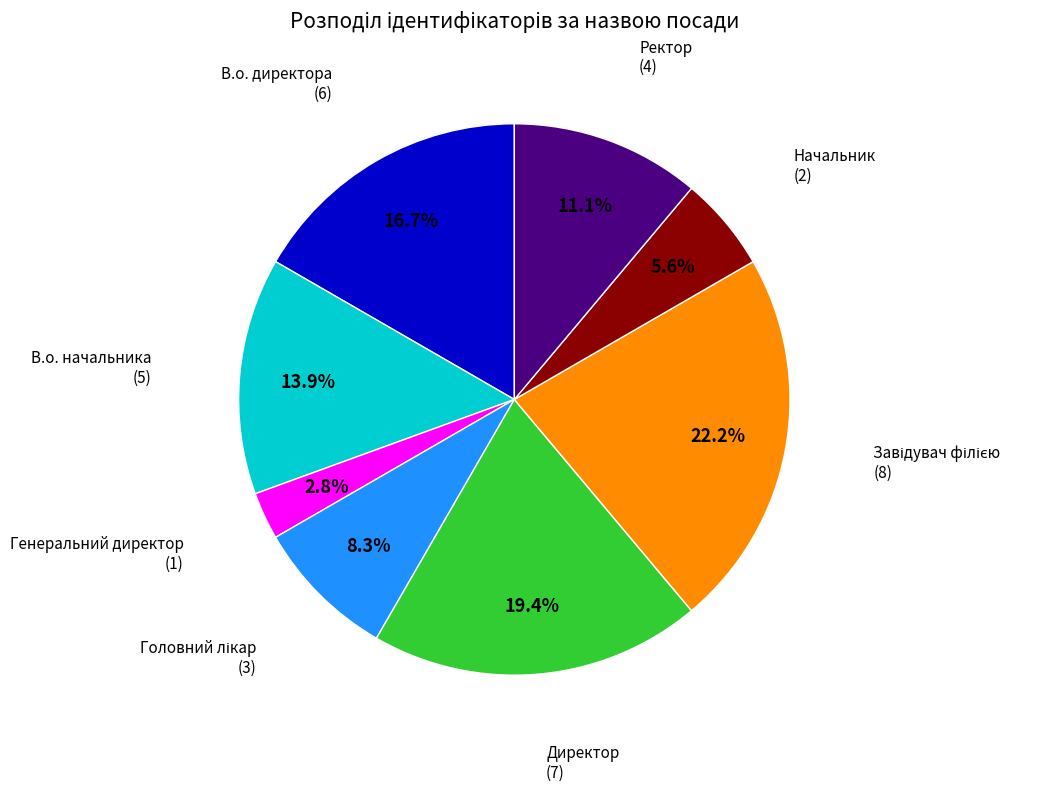

Count the number of slices in the pie.

8